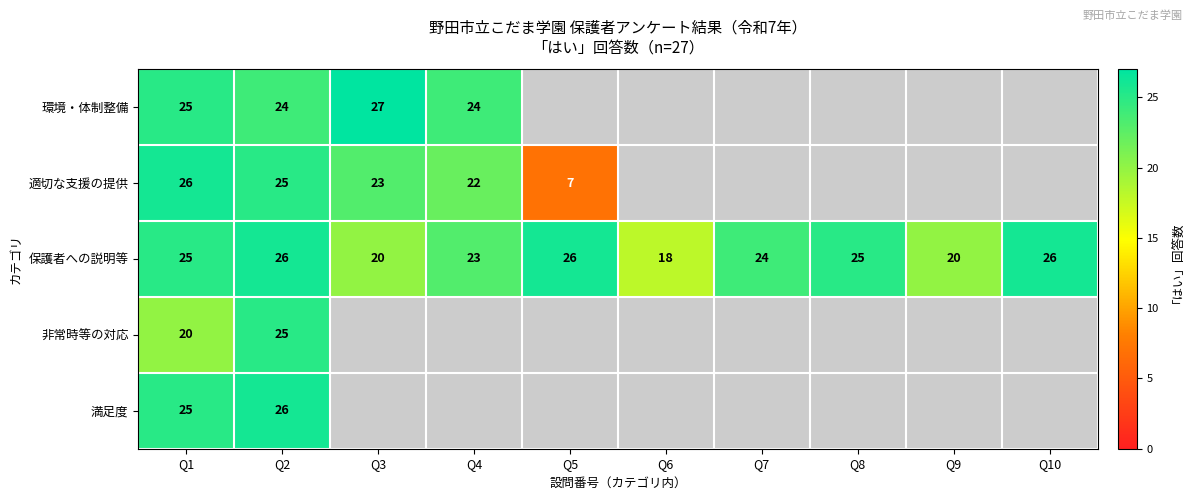

The 保護者への説明等 series shows 26 at Q5. True or false?

True